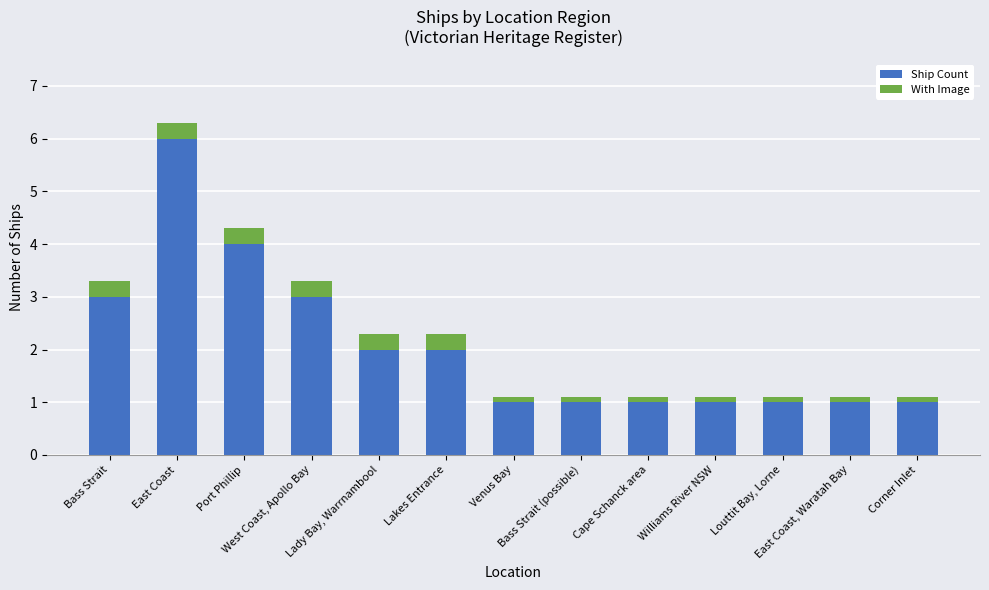

What is the minimum value for Ship Count?

1.0